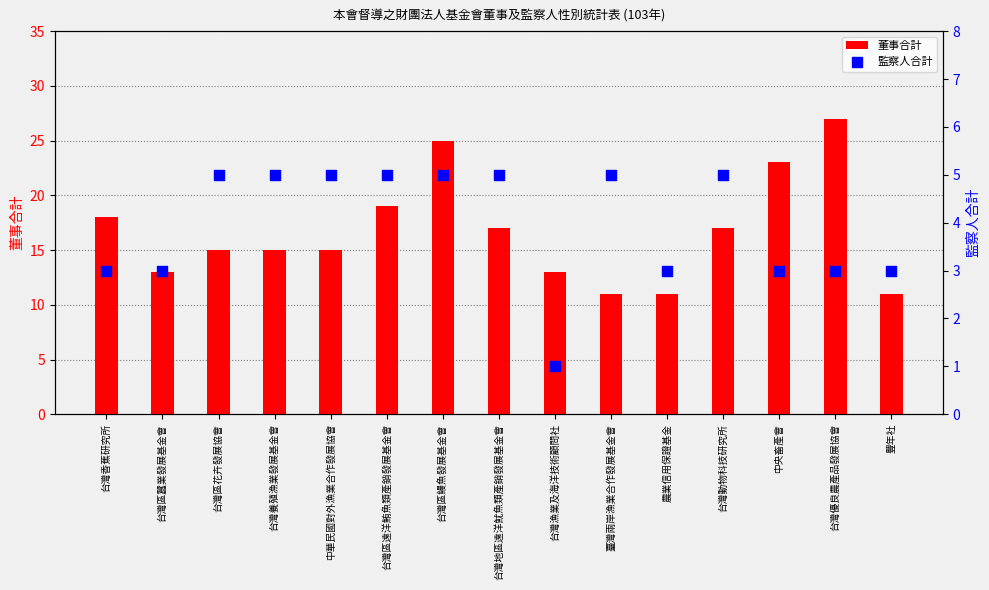

Is the value of 監察人合計 at 台灣地區遠洋魷魚類產銷發展基金會 greater than the value of 董事合計 at 臺灣兩岸漁業合作發展基金會?

No